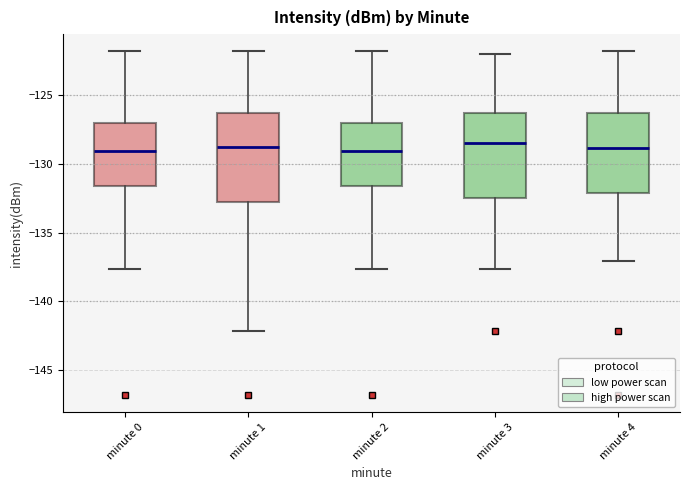

Where is the upper edge of the box for minute 2 on the y-axis? The values are not printed on the chart, so give them approximately, as read against the axis.

-127.0